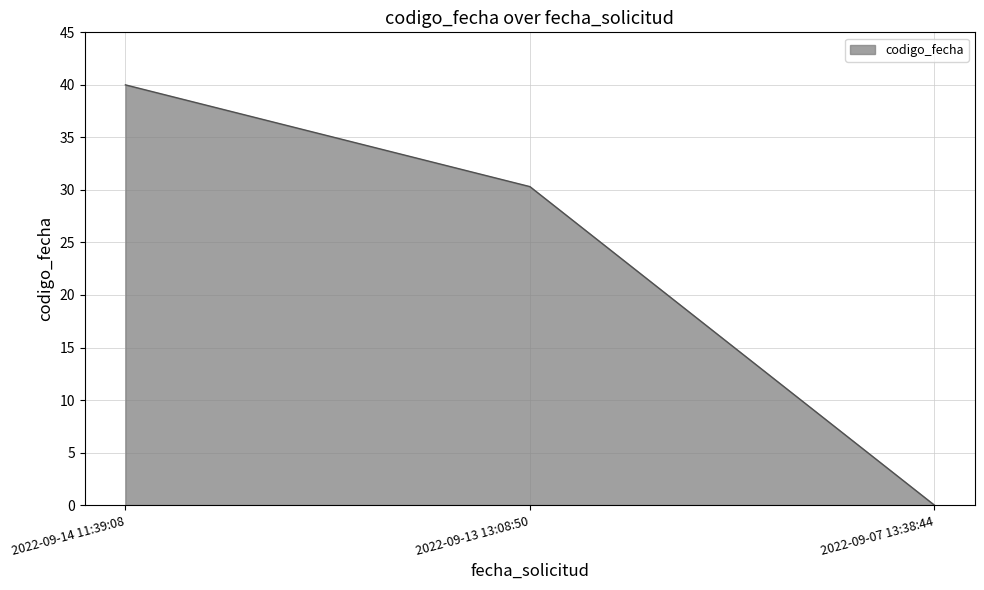

What is the difference between the values at 2022-09-07 13:38:44 and 2022-09-14 11:39:08?

40.0